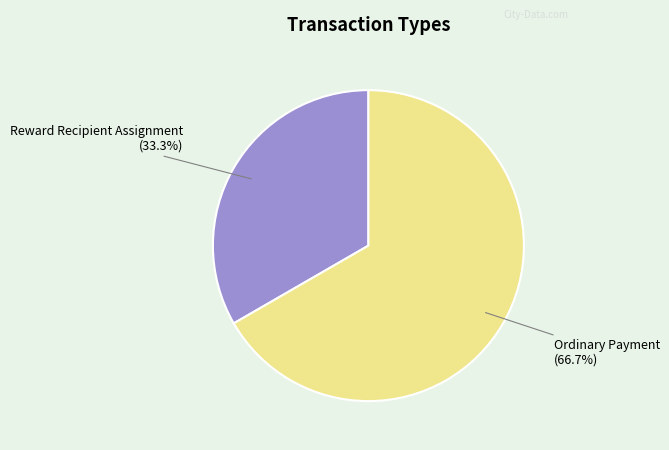

Is there any slice that represents more than half of the pie?

Yes